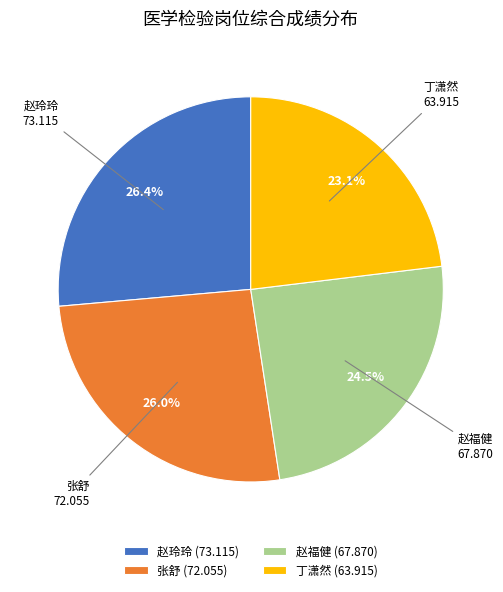

True or false: 丁潇然 accounts for 17% of the total.

False